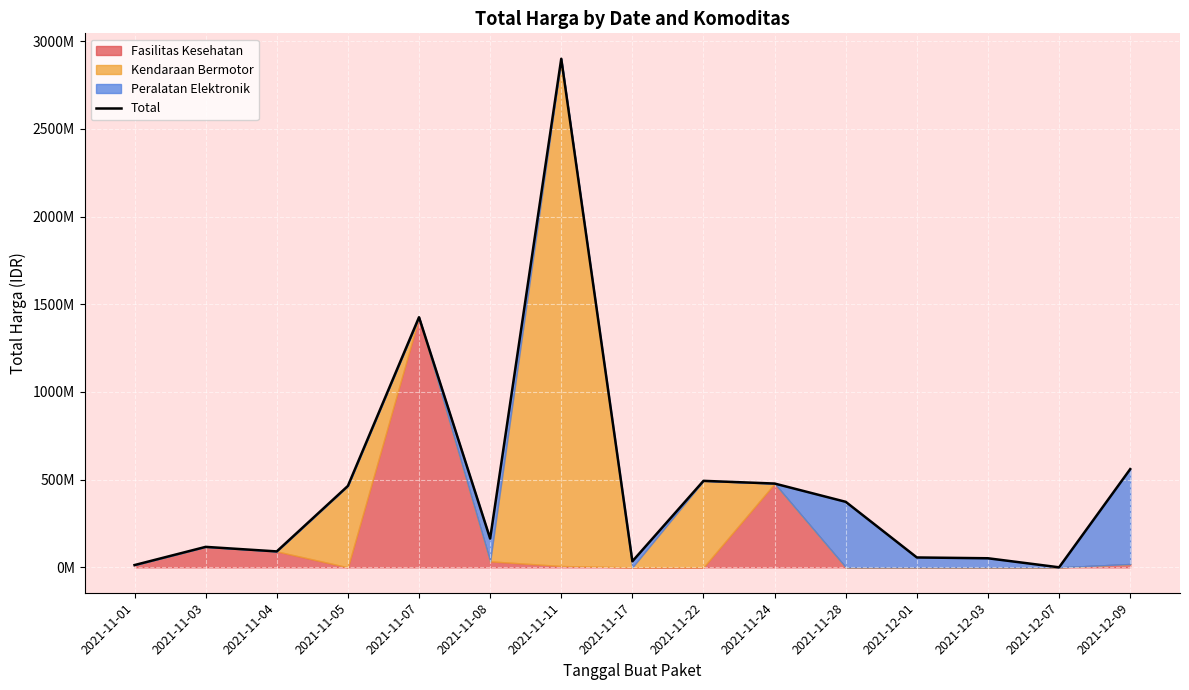

What is the change in value from 2021-11-04 to 2021-11-24?

+386904925